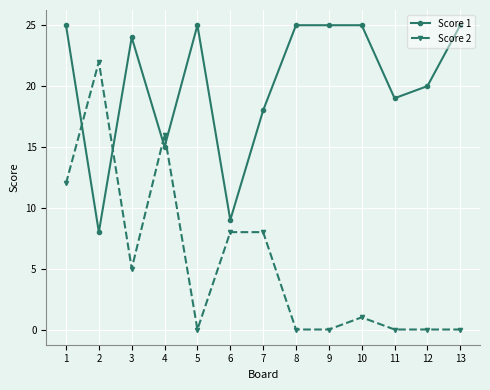

Rank the series by their maximum value, from highest to lowest.

Score 1, Score 2